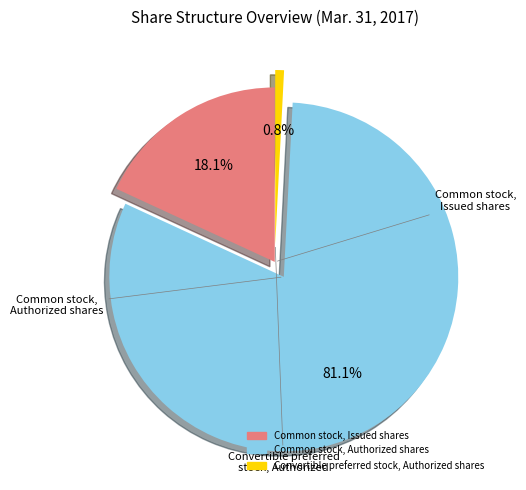

Approximately how many times larger is the value at Common stock, Issued shares compared to Common stock, Authorized shares?

0.2